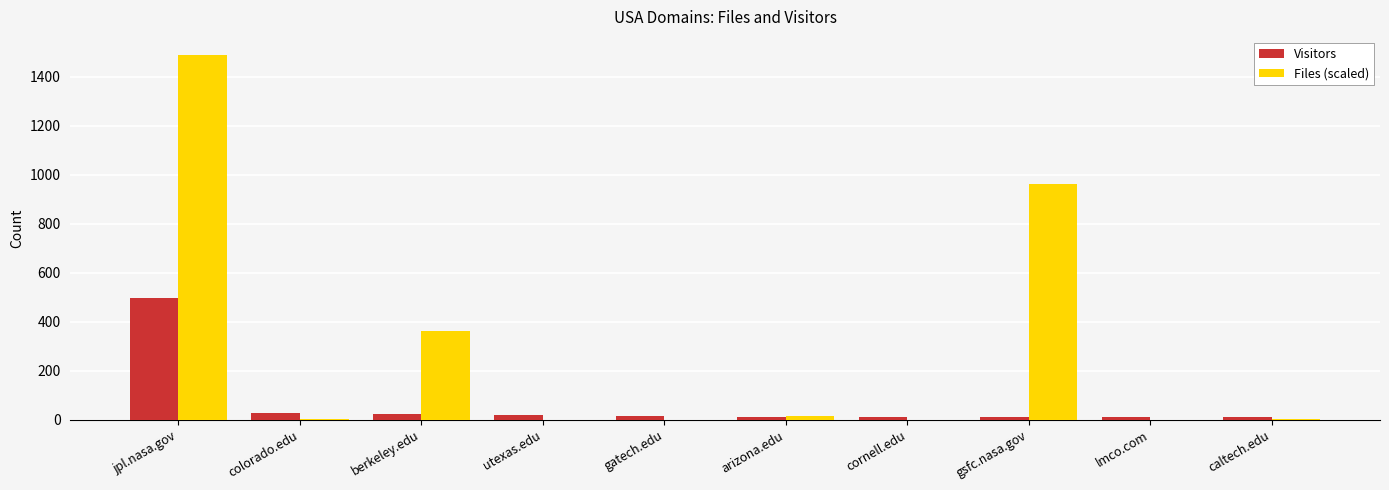

How many groups of bars are there?

10